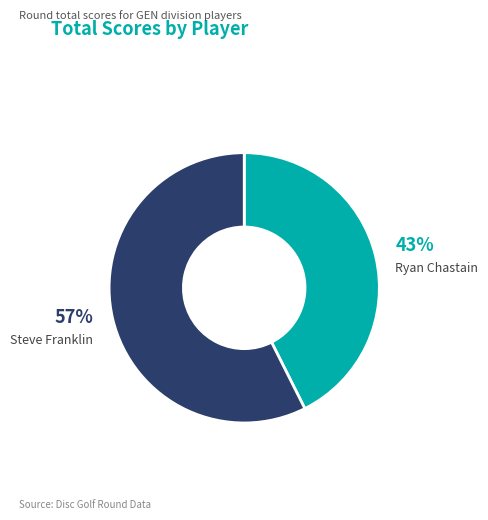

How many slices are in this pie chart?

2